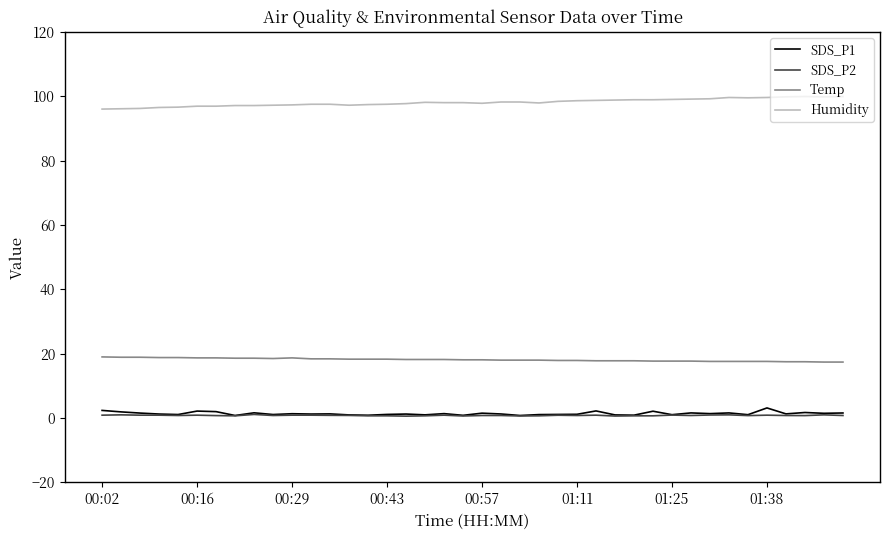

How many lines are shown in the chart?

4